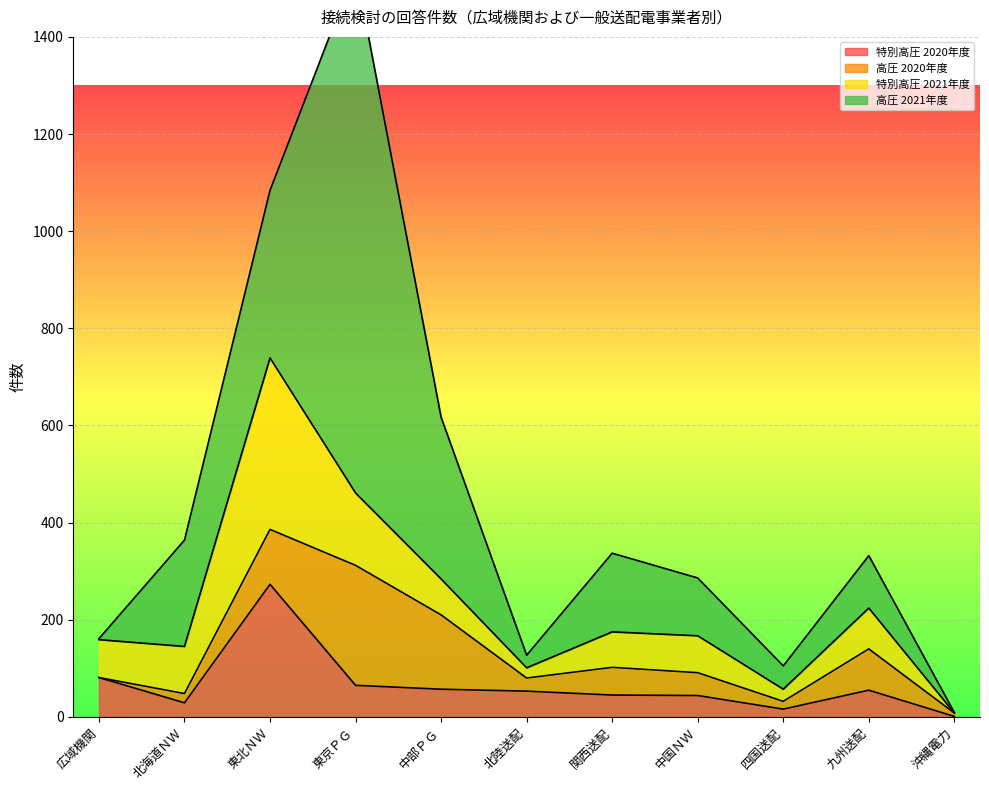

Which has a higher value, 広域機関 or 四国送配?

広域機関